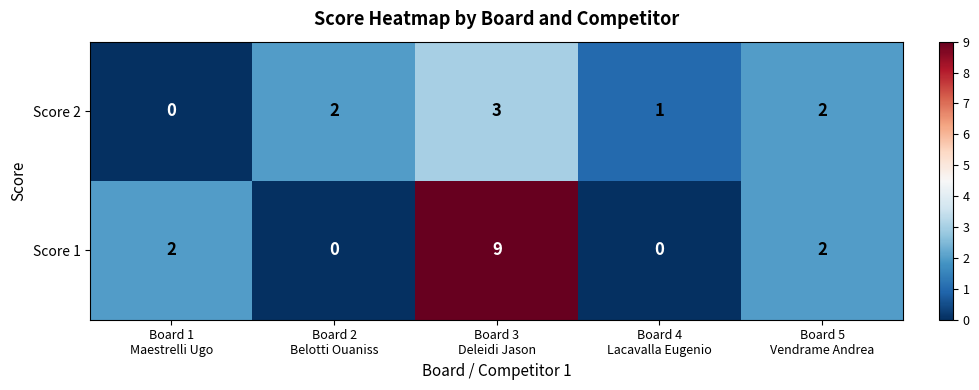

At how many categories does at least one series exceed 3?

1